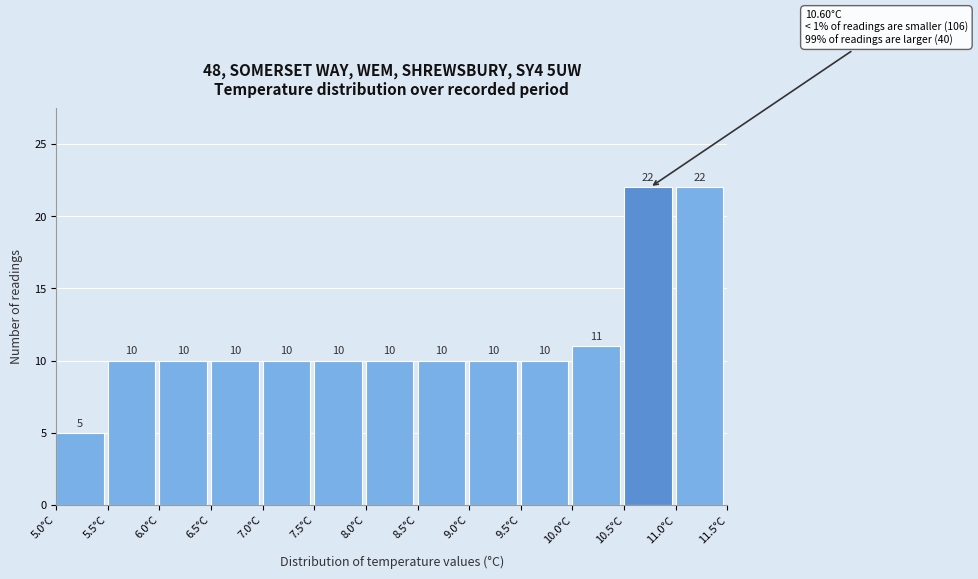

Reading left to right, list every bar in this chart as the range it spans on the x-axis followed by its height.

5.0 to 5.5: 5
5.5 to 6.0: 10
6.0 to 6.5: 10
6.5 to 7.0: 10
7.0 to 7.5: 10
7.5 to 8.0: 10
8.0 to 8.5: 10
8.5 to 9.0: 10
9.0 to 9.5: 10
9.5 to 10.0: 10
10.0 to 10.5: 11
10.5 to 11.0: 22
11.0 to 11.5: 22